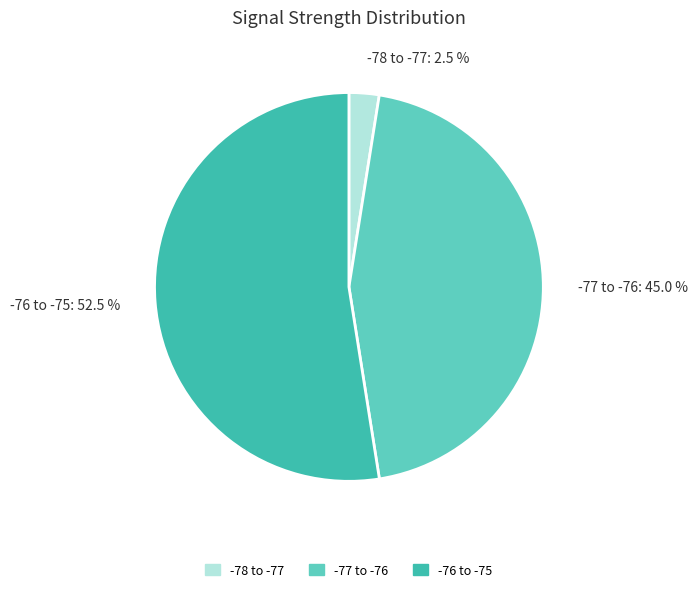

Which slice represents more than half of the pie?

-76 to -75